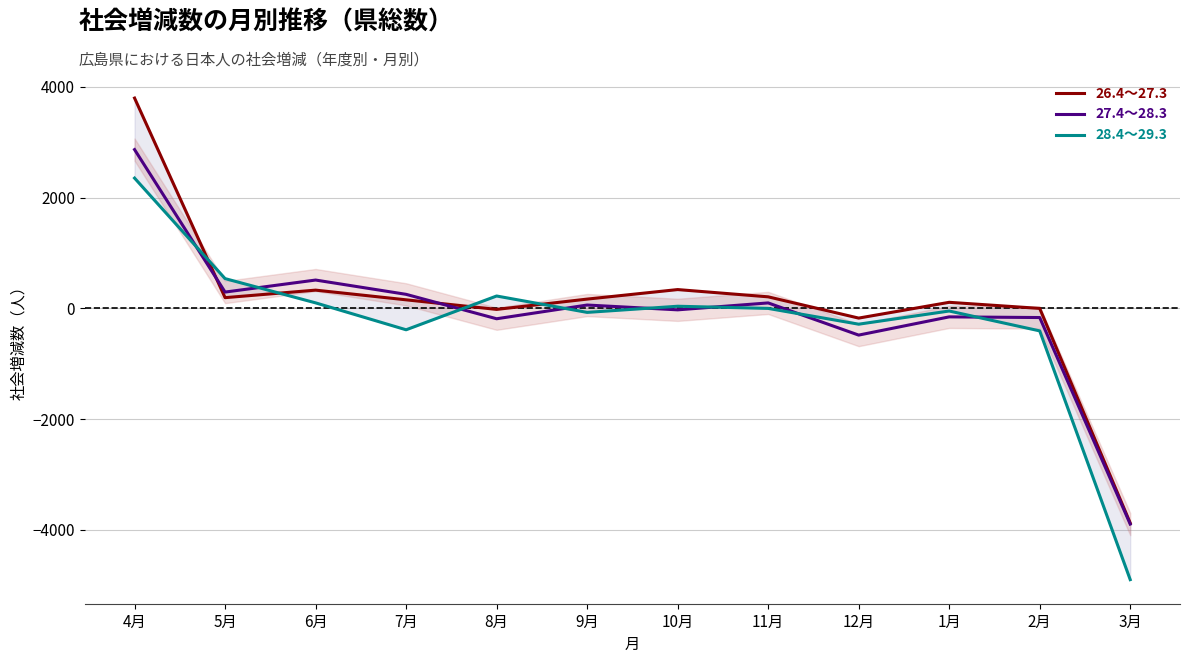

Where is the first local minimum for 27.4～28.3?

5月